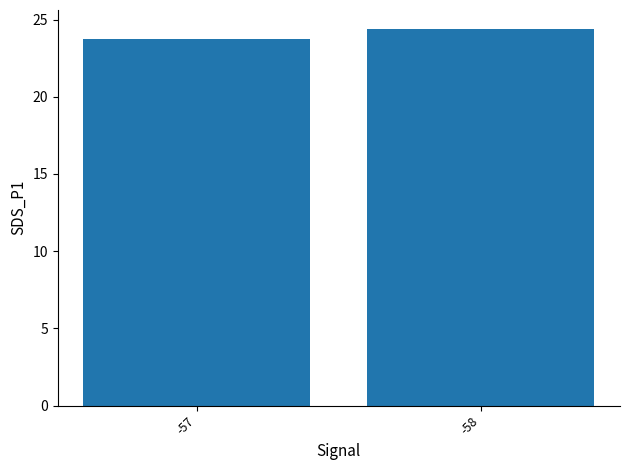

What is the minimum value shown in the chart?

23.8